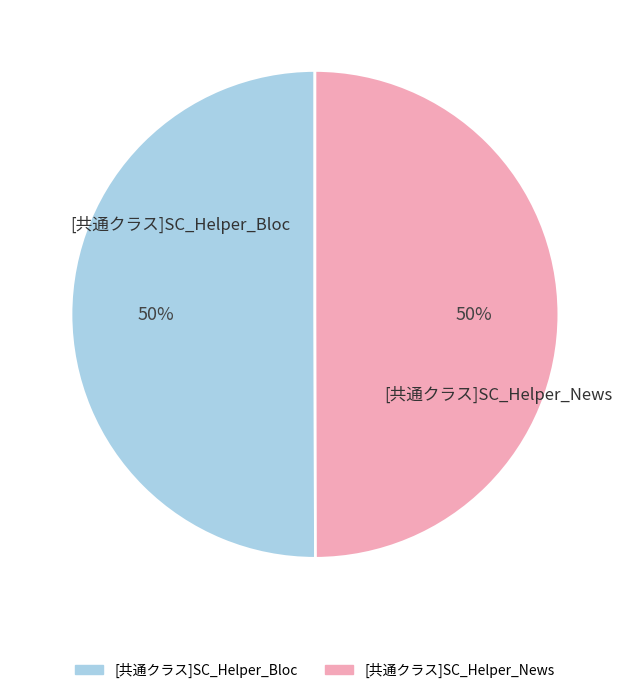

To the nearest percent, what is the average slice percentage?

50%